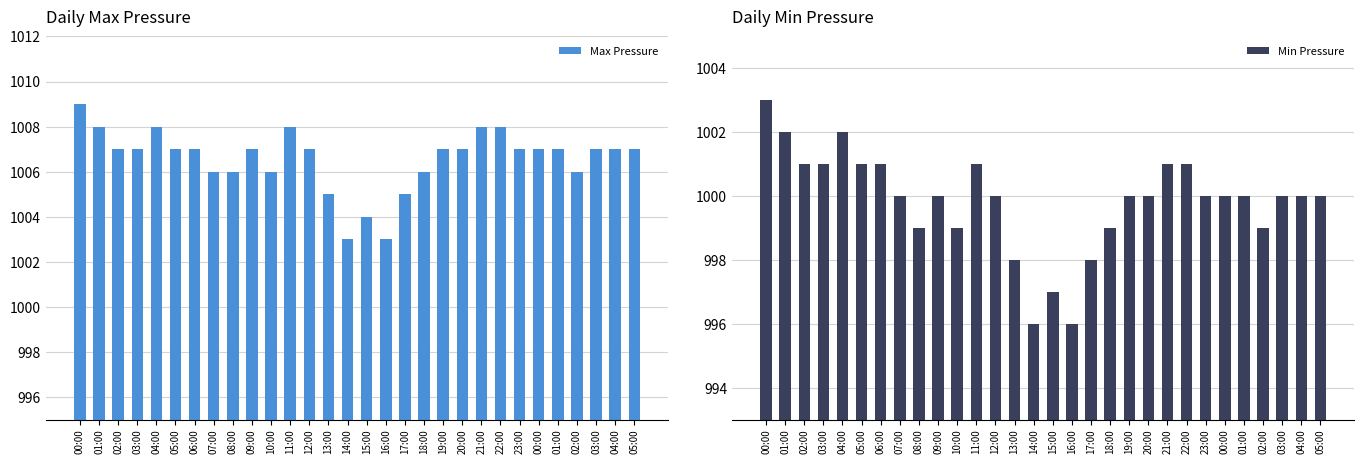

What is the total value across all series at 10:00?

2005